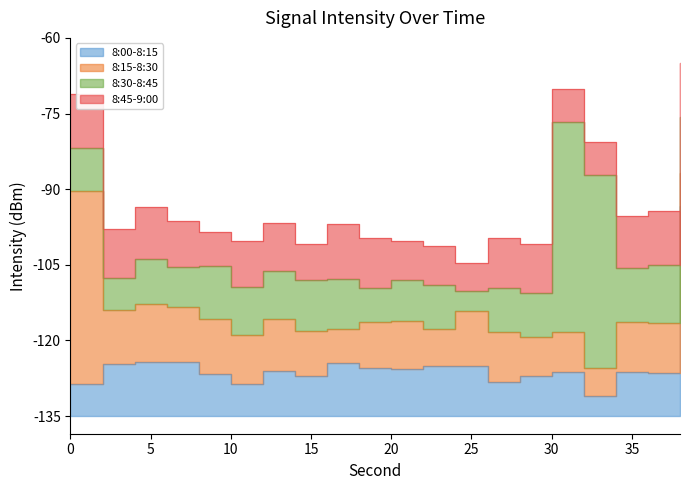

What is the total value across all series at 22?

-506.4